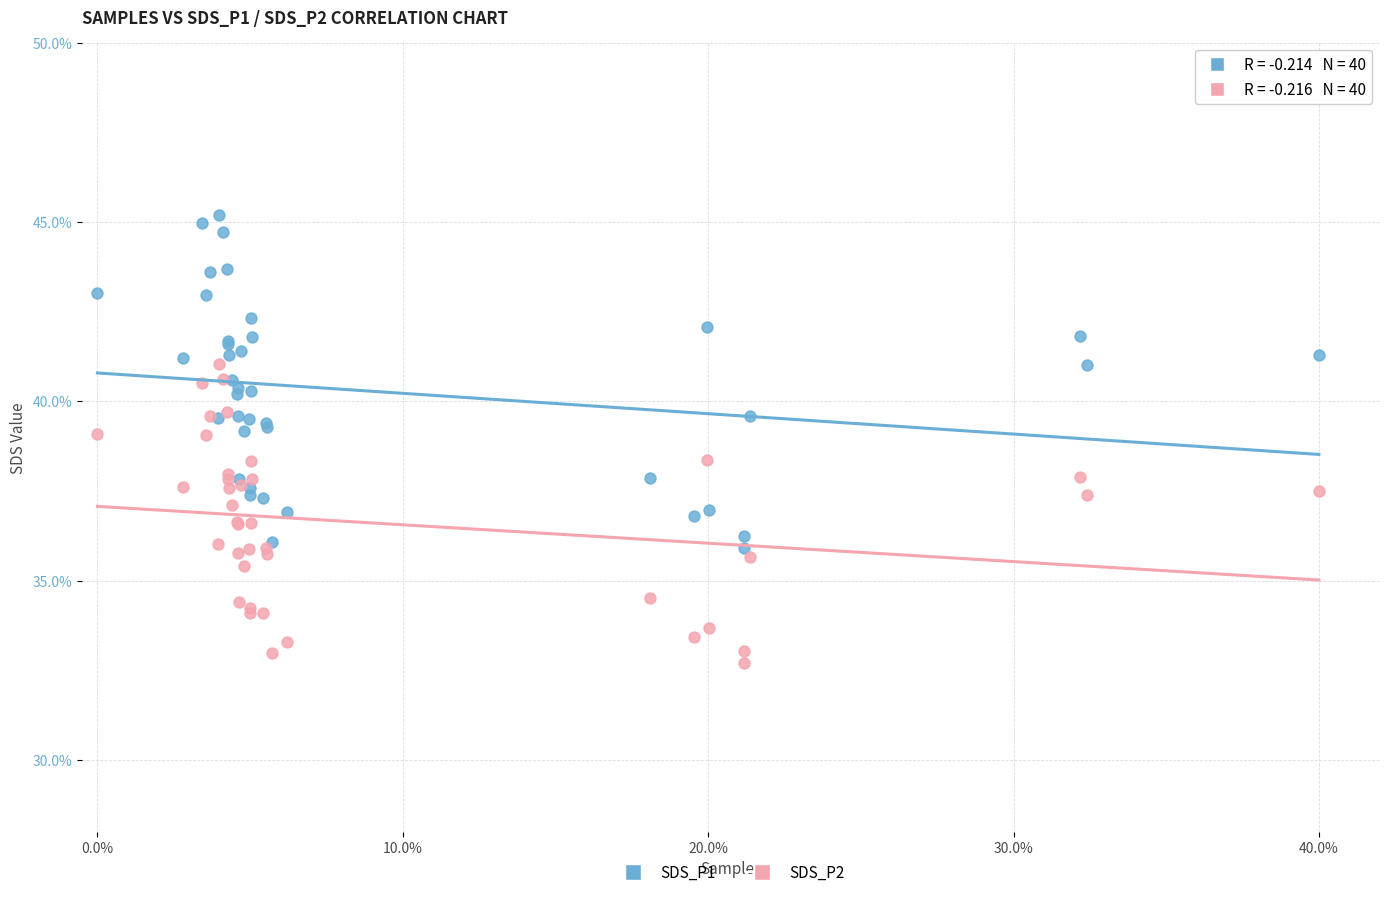

What are all the series names shown in the legend?

SDS_P1, SDS_P2